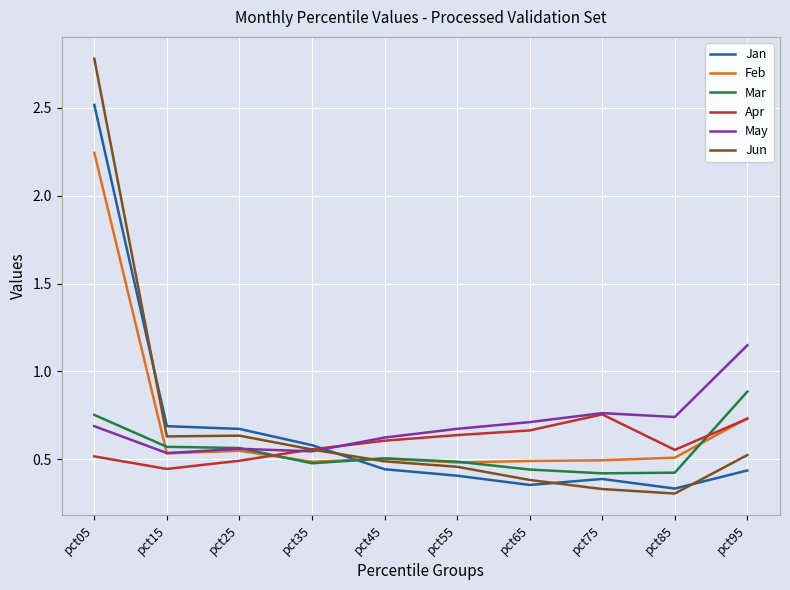

Does the chart have visible grid lines?

Yes